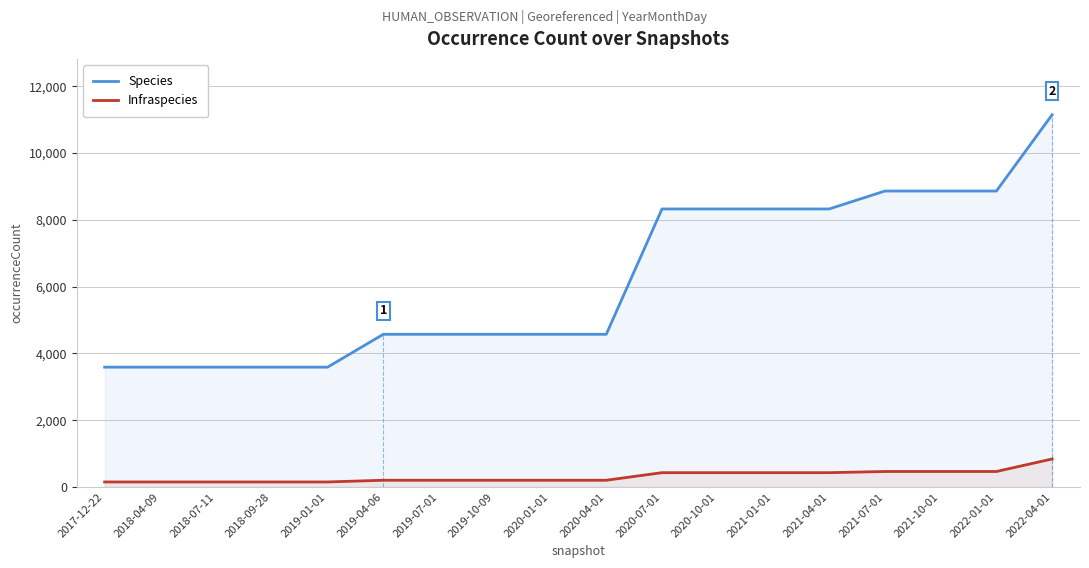

Reading left to right, what are all the values shown in this chart?

Species: 2017-12-22=3589	2018-04-09=3589	2018-07-11=3589	2018-09-28=3589	2019-01-01=3589	2019-04-06=4573	2019-07-01=4573	2019-10-09=4573	2020-01-01=4573	2020-04-01=4573	2020-07-01=8325	2020-10-01=8325	2021-01-01=8325	2021-04-01=8325	2021-07-01=8862	2021-10-01=8862	2022-01-01=8862	2022-04-01=11146
Infraspecies: 2017-12-22=152	2018-04-09=152	2018-07-11=152	2018-09-28=152	2019-01-01=152	2019-04-06=203	2019-07-01=203	2019-10-09=203	2020-01-01=203	2020-04-01=203	2020-07-01=430	2020-10-01=430	2021-01-01=430	2021-04-01=430	2021-07-01=465	2021-10-01=465	2022-01-01=465	2022-04-01=840